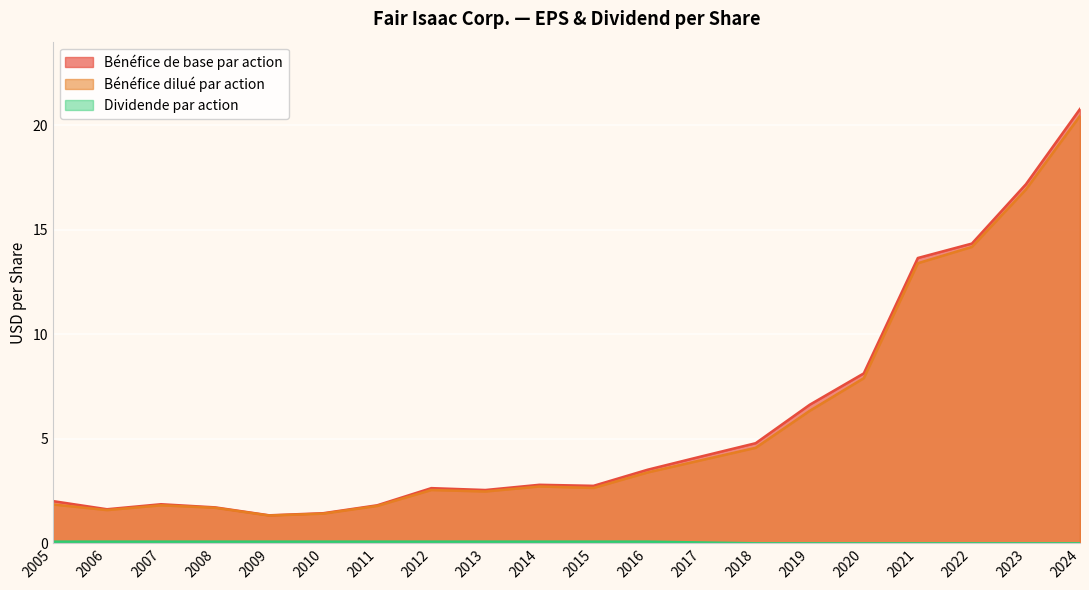

Rank the series at 2018 from highest to lowest value.

Bénéfice de base par action, Bénéfice dilué par action, Dividende par action